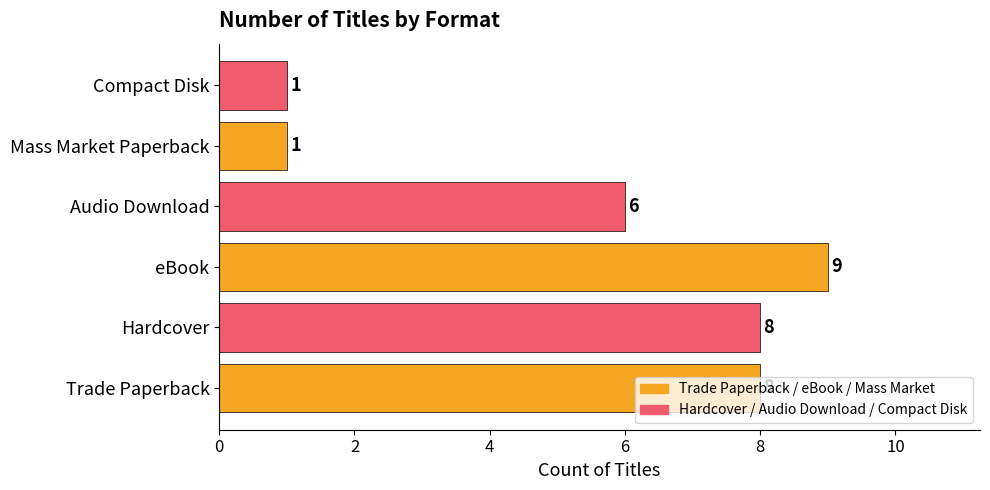

How many values are between 1 and 8?

5